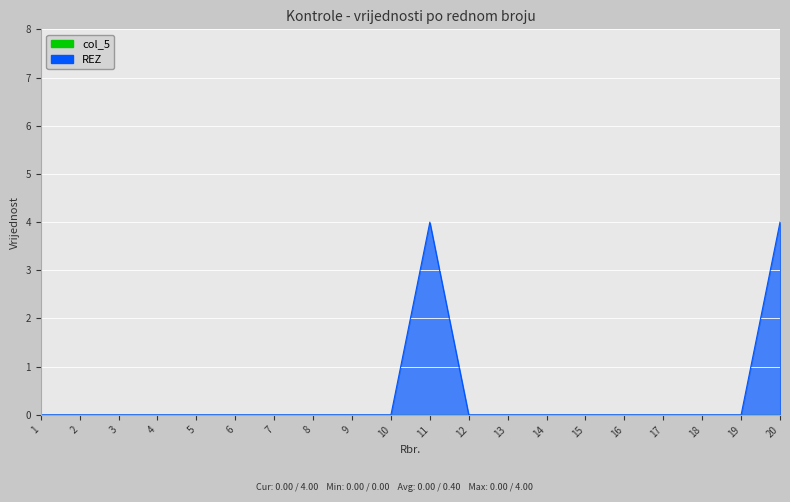

List the labels in order of value, smallest first.

1, 2, 3, 4, 5, 6, 7, 8, 9, 10, 12, 13, 14, 15, 16, 17, 18, 19, 11, 20